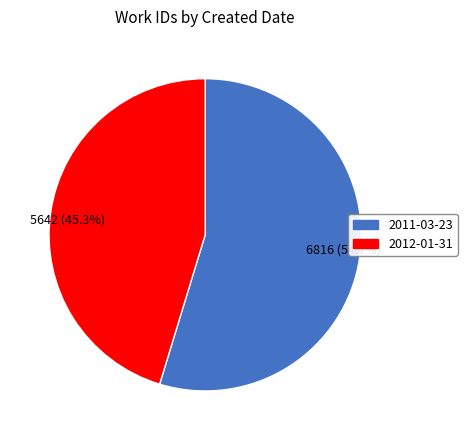

To the nearest percent, what is the difference between the largest and smallest slice percentages?

9%